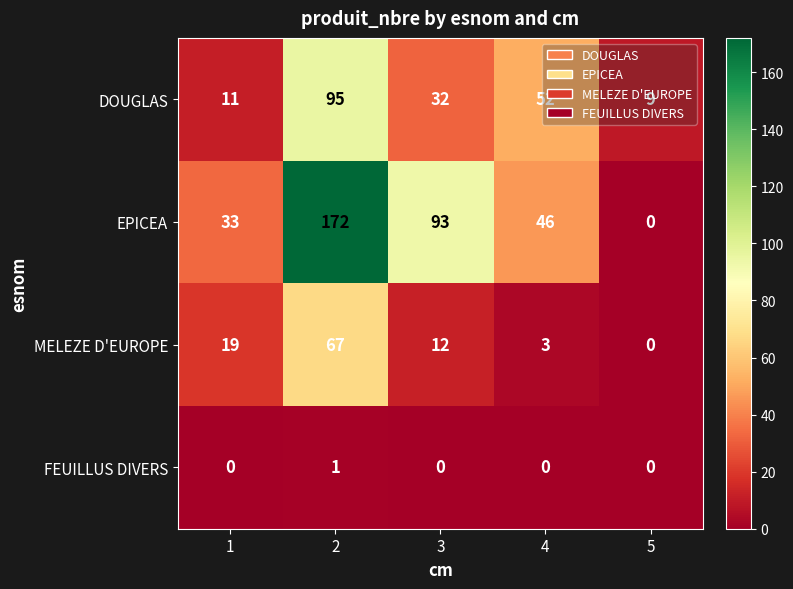

What is the difference between the EPICEA values at 2 and 1?

139